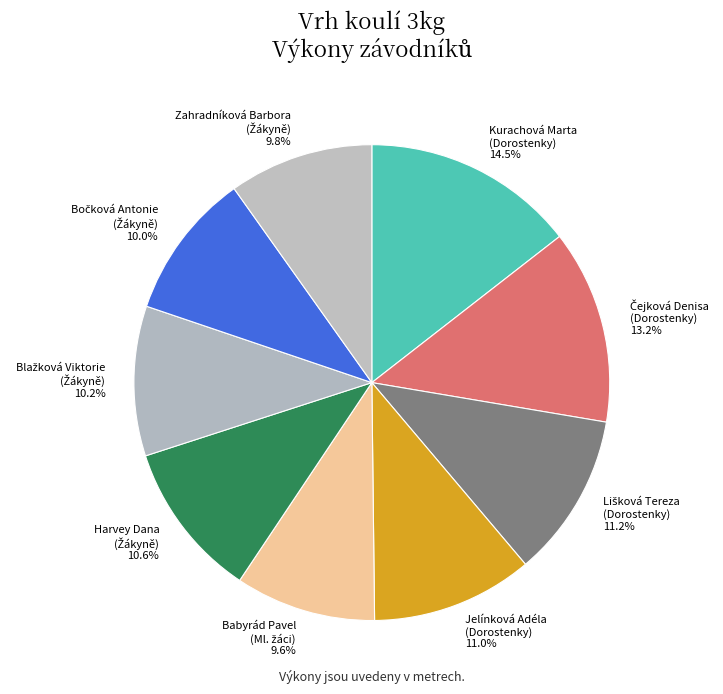

What is the largest slice in the pie chart?

Kurachová Marta (Dorostenky)